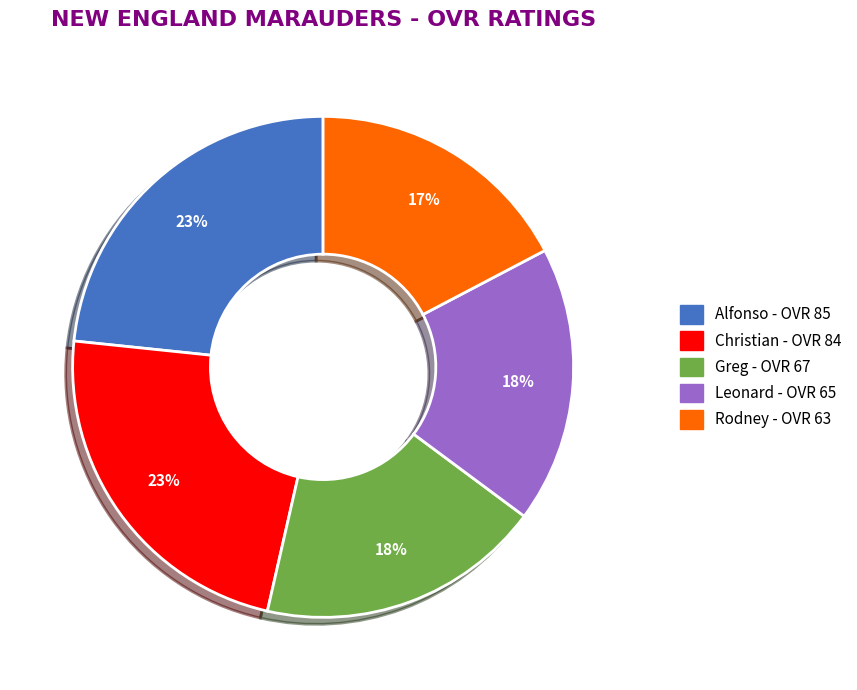

Is it true that Leonard is 18% of the pie?

True